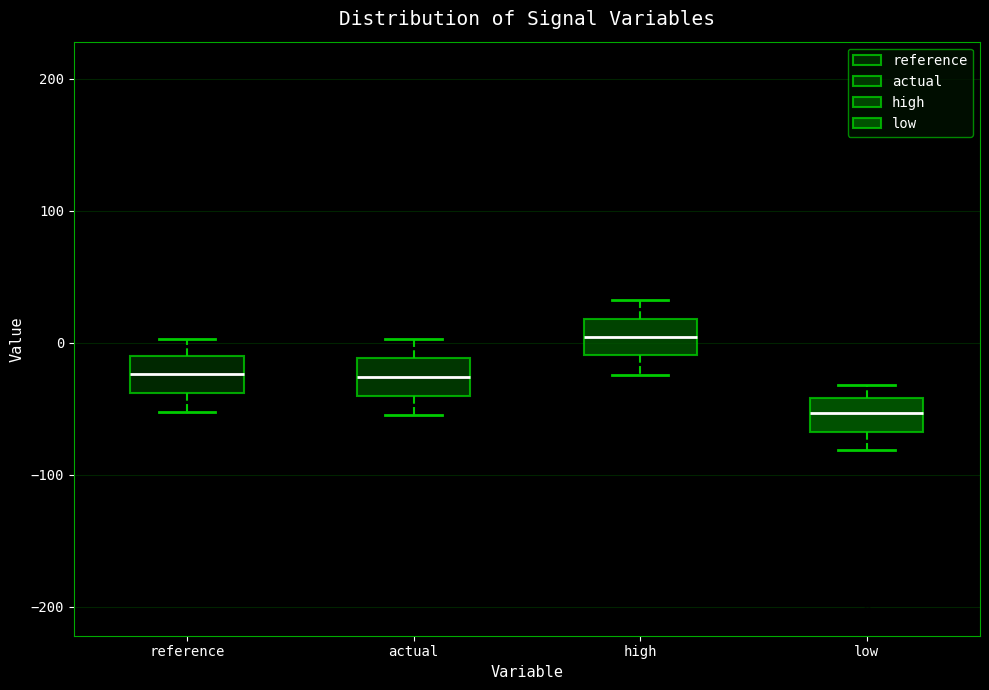

Where does the lower whisker of the box for low end on the y-axis? The values are not printed on the chart, so give them approximately, as read against the axis.

-80